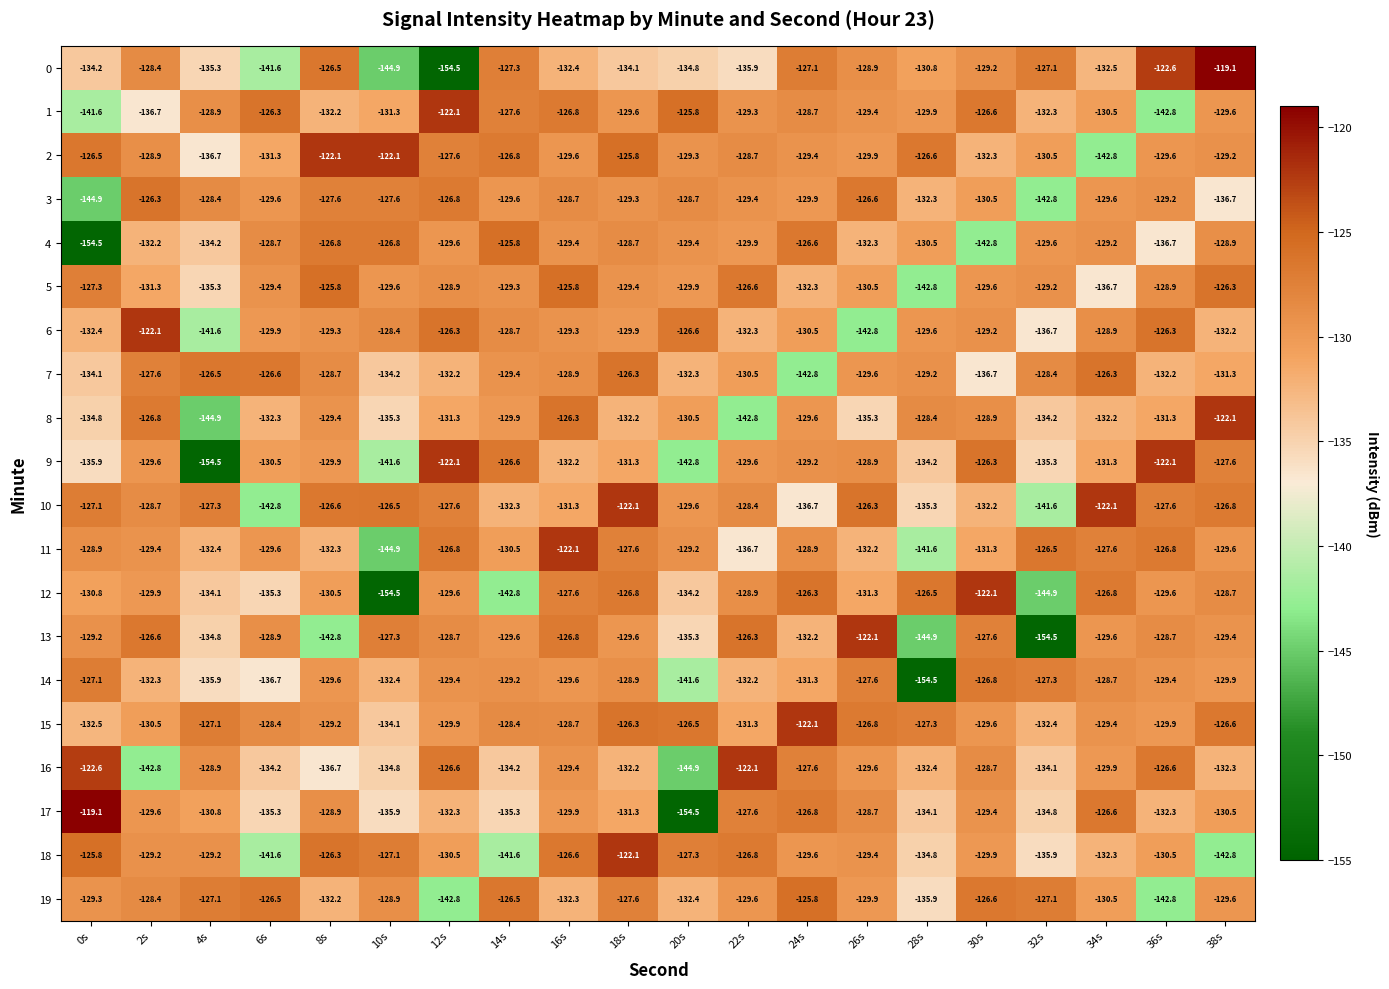

Which series changed the most between 10s and 16s?

12